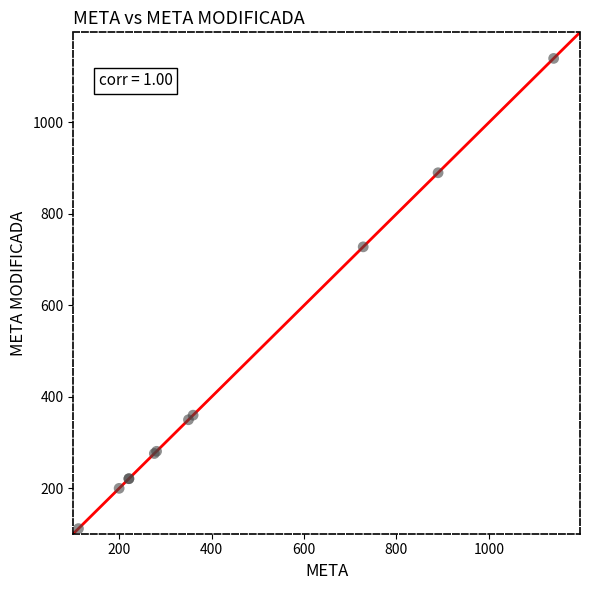

What Y value in the scatter plot is closest to 626?

728.0